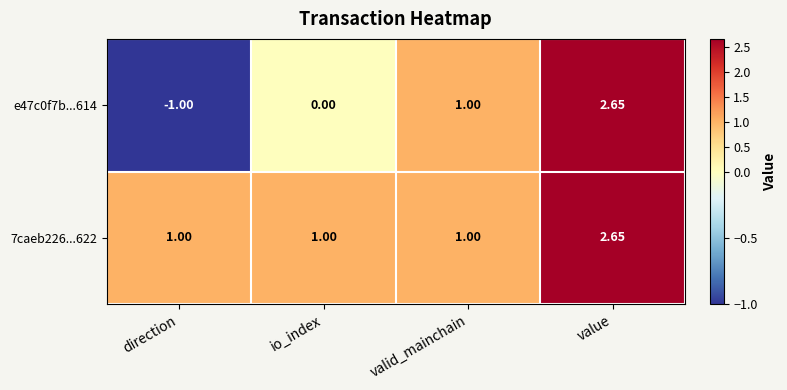

At which label does e47c0f7b...614 reach its peak?

value